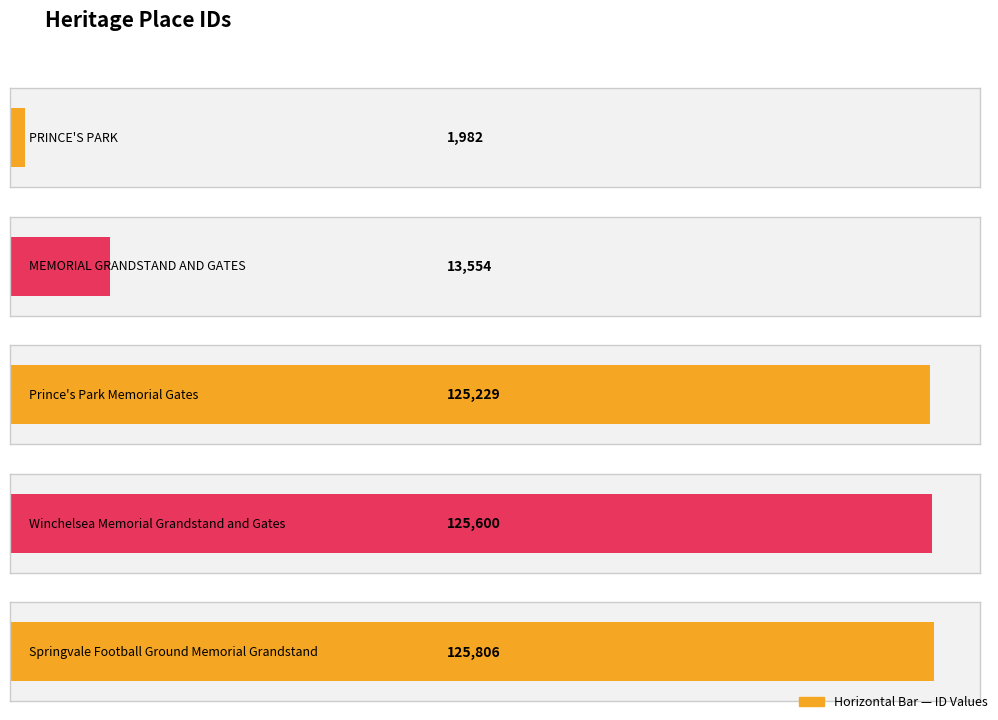

At which category does the chart reach its minimum across all series?

PRINCE'S PARK